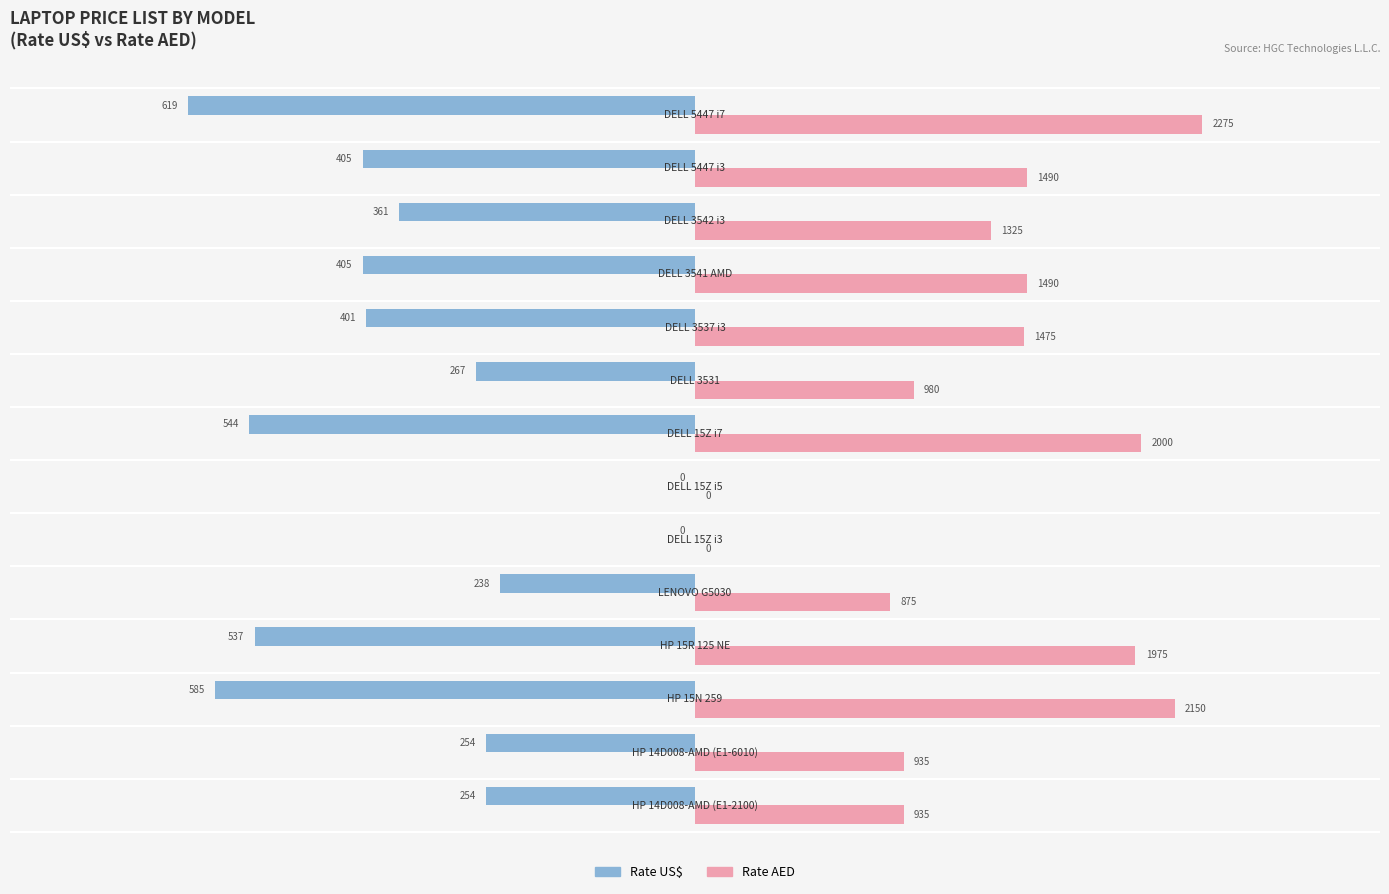

How many groups of bars are there?

14